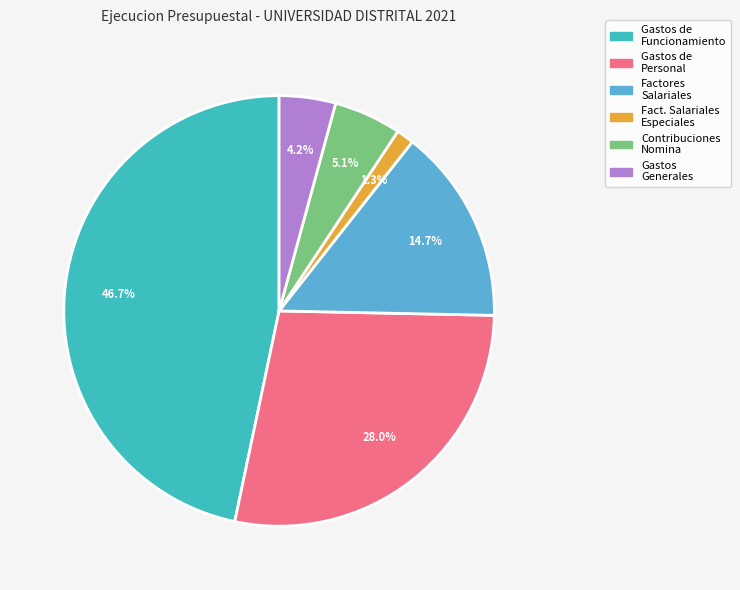

Is there a majority slice in this chart?

No